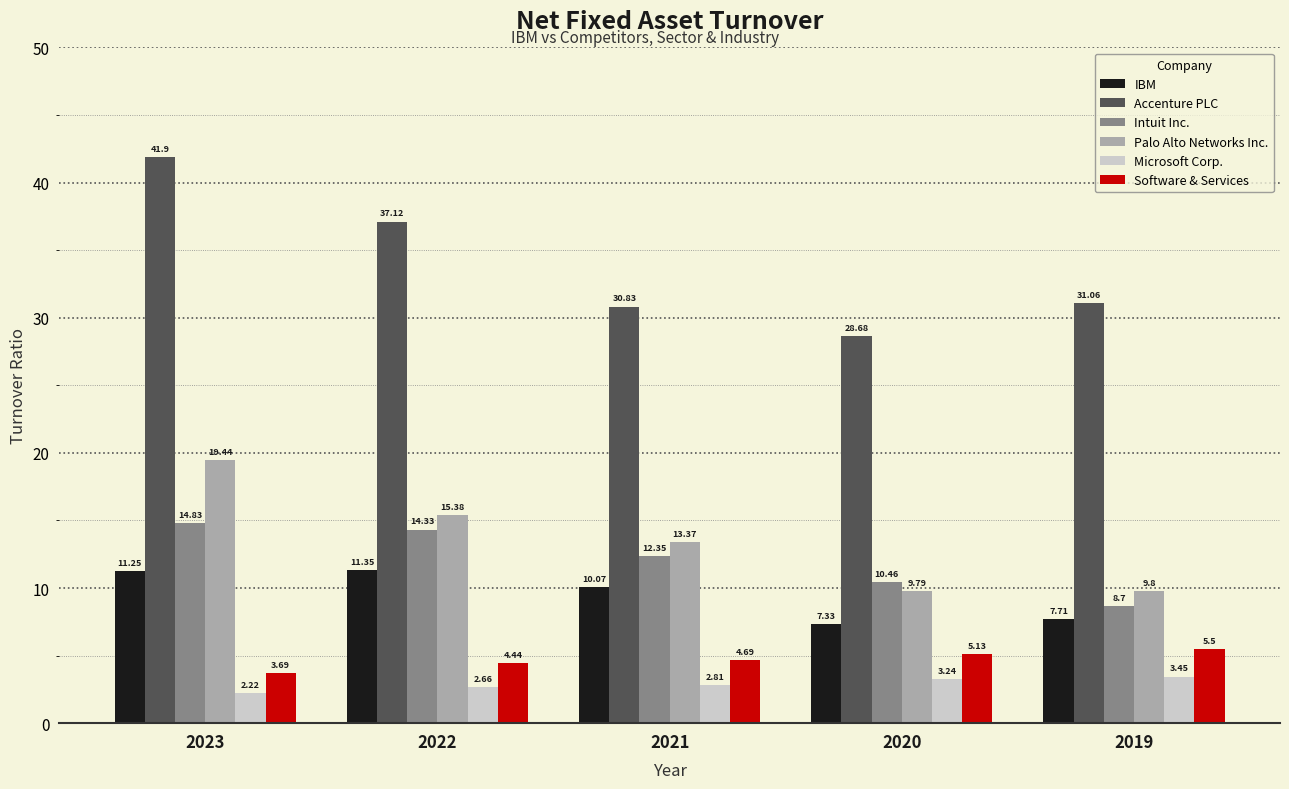

List the labels in order of Intuit Inc. value, smallest first.

2019, 2020, 2021, 2022, 2023